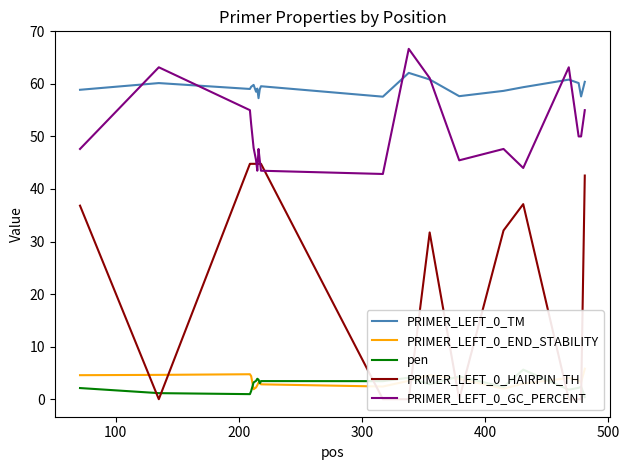

In PRIMER_LEFT_0_END_STABILITY, how many points are higher than both neighbors (excluding endpoints)?

4